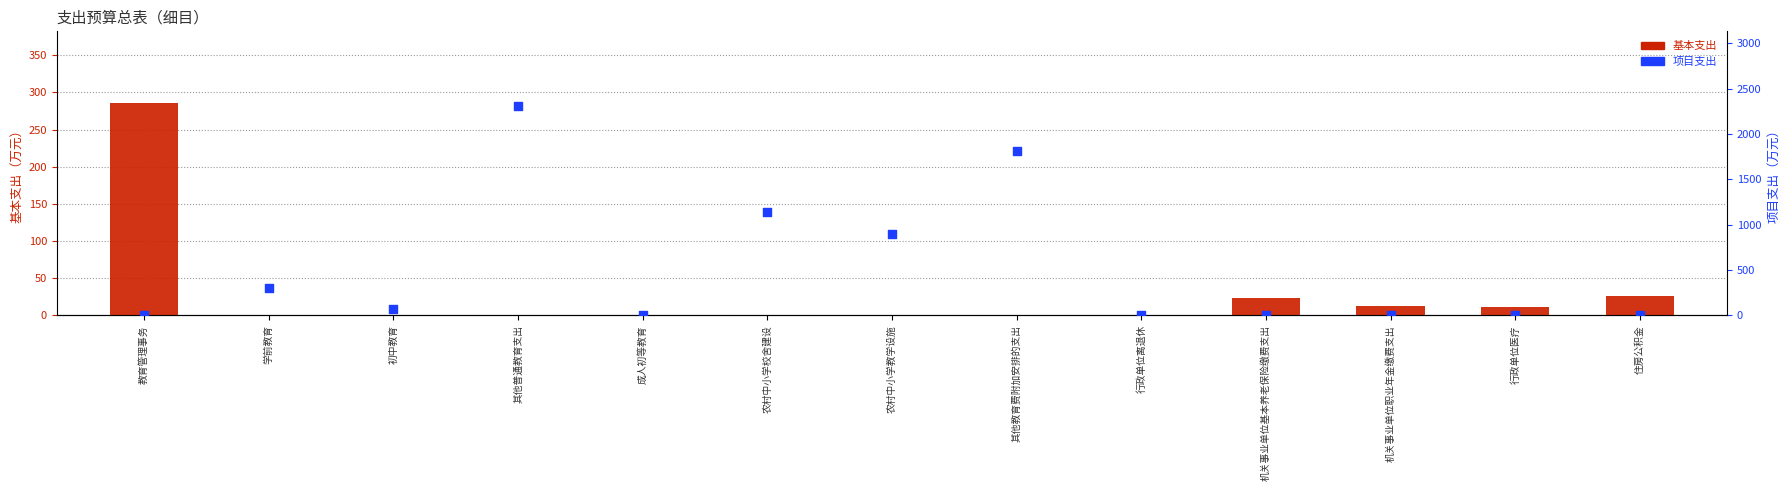

What is the total value across all series at 行政单位医疗?

11.2